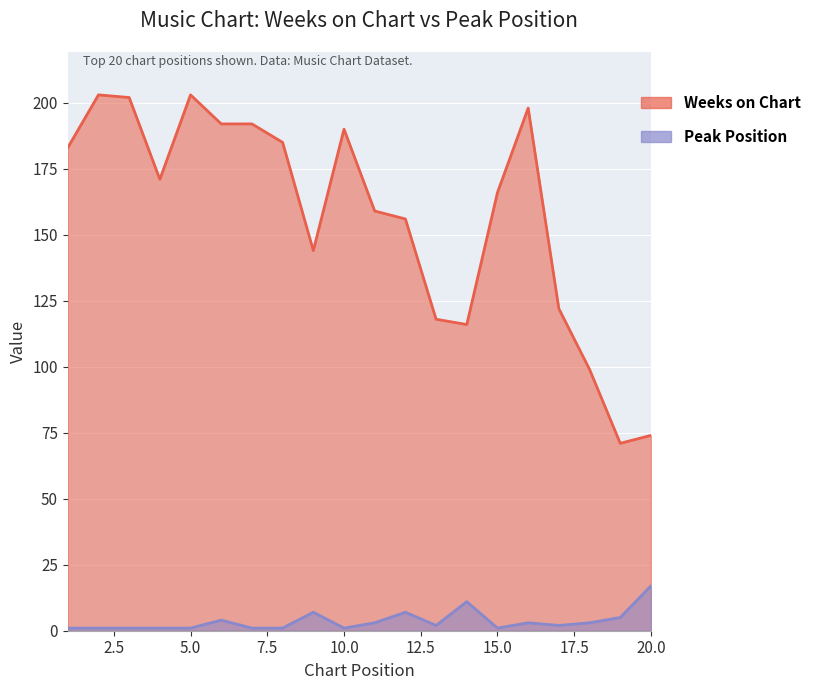

Rank the series by their average value, from lowest to highest.

Peak Position, Weeks on Chart